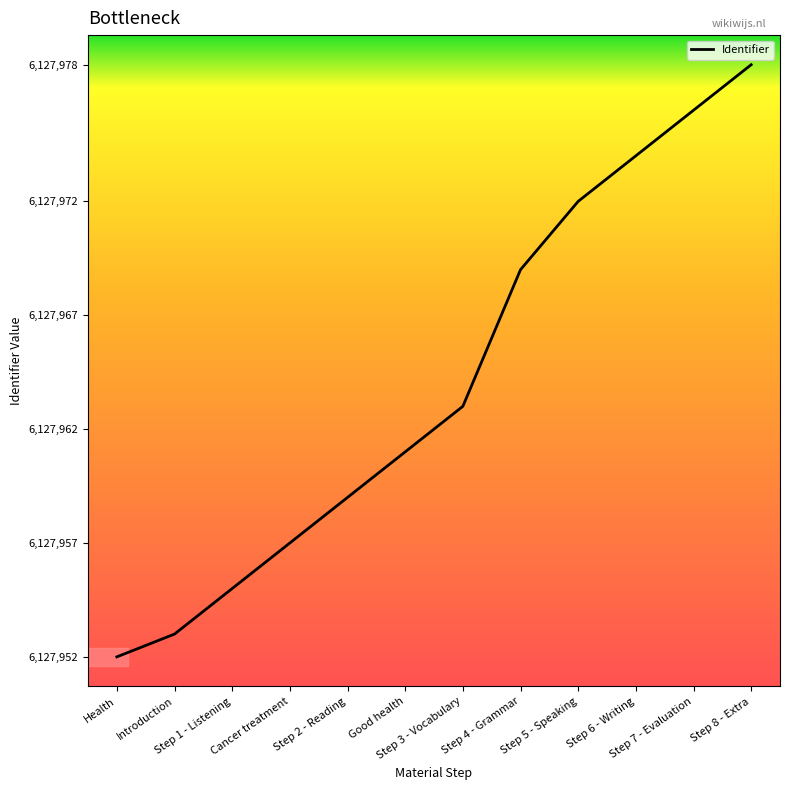

What is the approximate value at Step 8 - Extra?

6127978